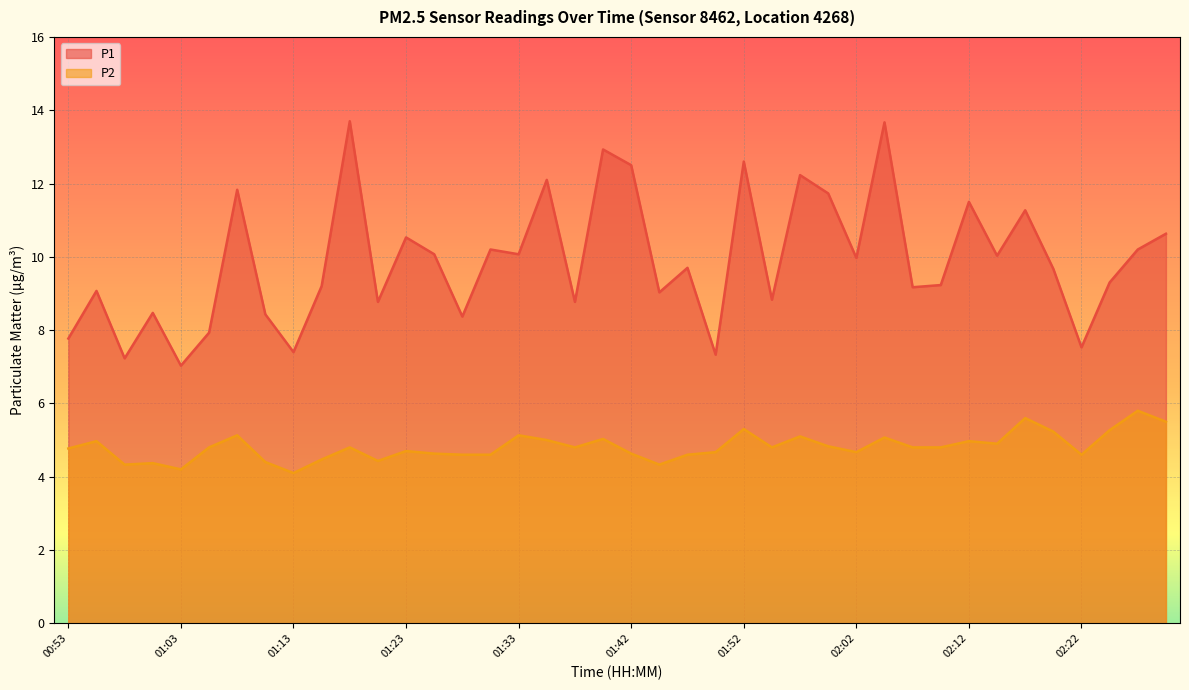

Read the P1 value at 02:24.

9.3